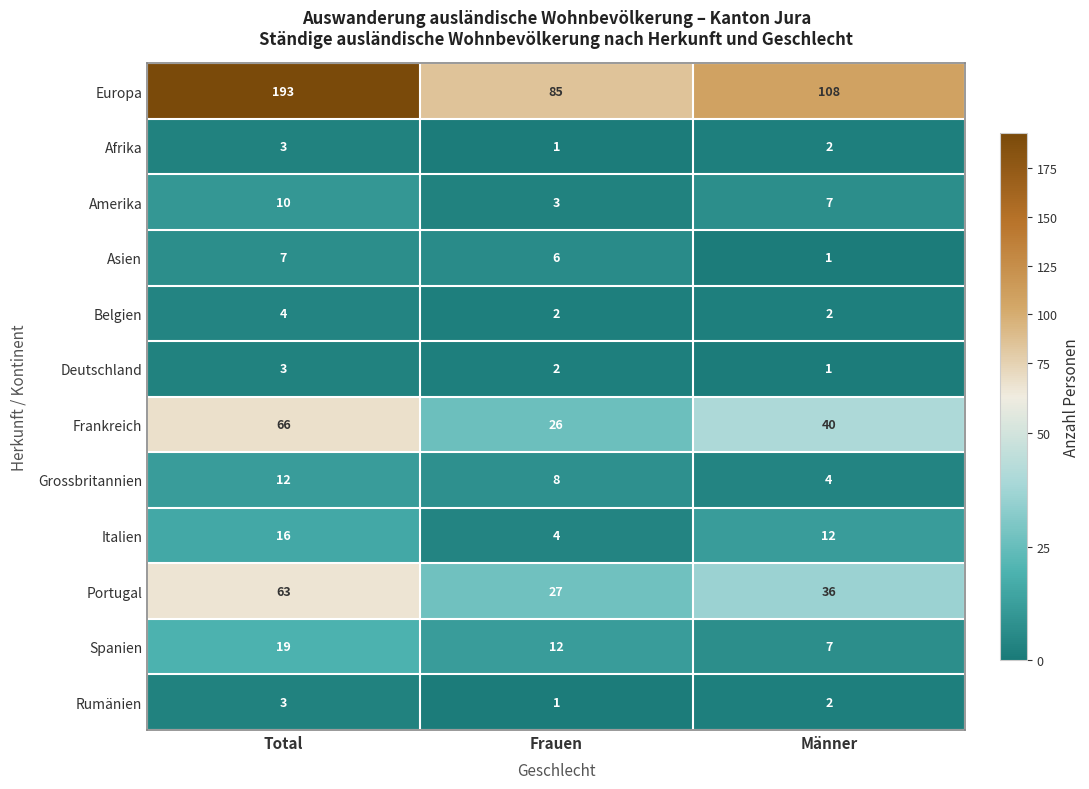

At which category is the sum across all series the highest?

Total